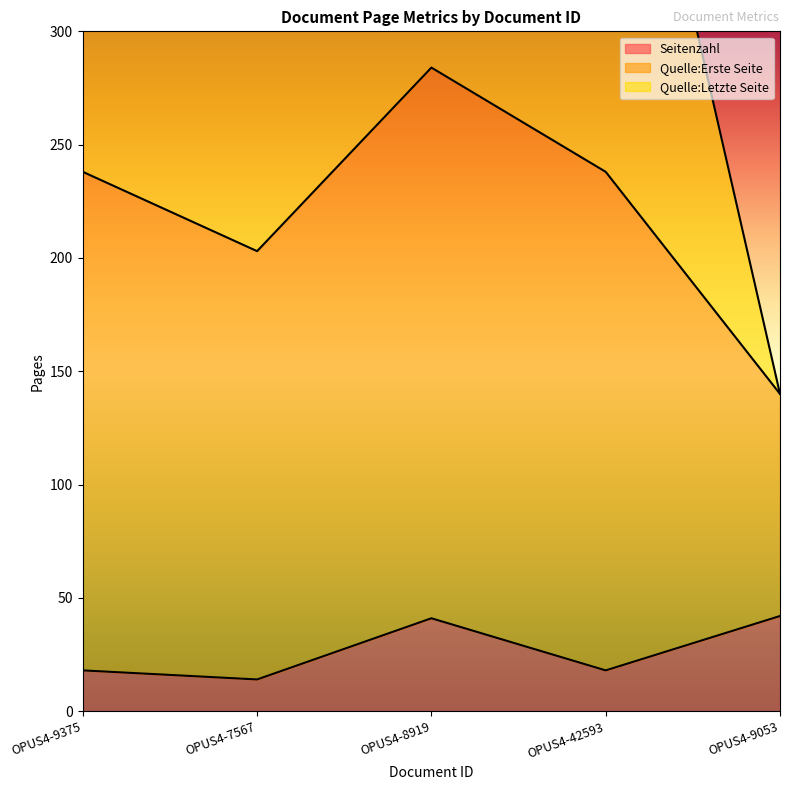

Does the chart display data point markers on the line(s)?

No